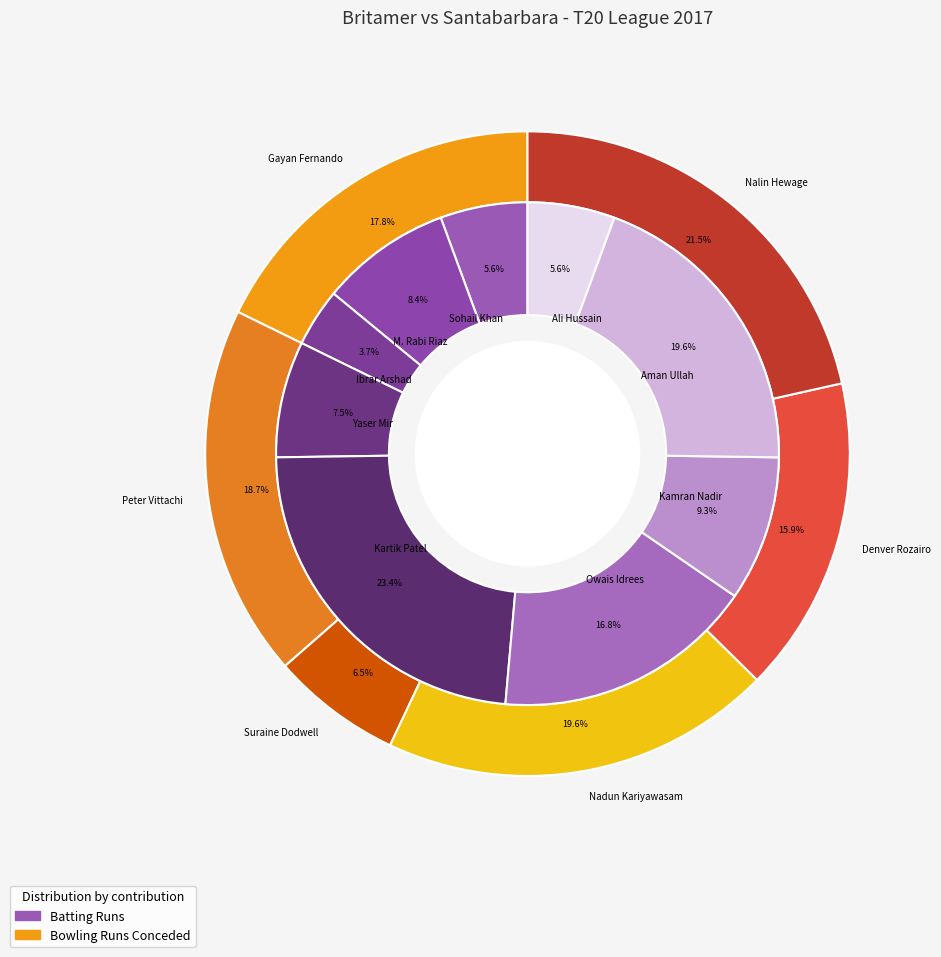

Is M. Rabi Riaz the majority of the pie?

No